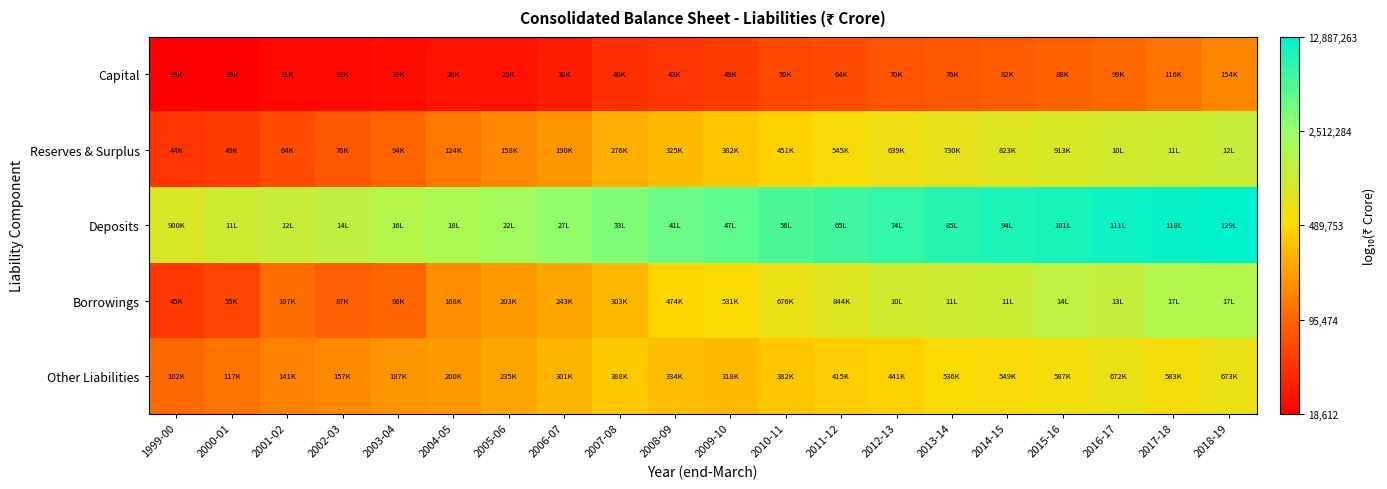

Reading right to left, transcribe all the data shown in this chart.

Capital: 2018-19=5.2	2017-18=5.1	2016-17=5.0	2015-16=4.9	2014-15=4.9	2013-14=4.9	2012-13=4.8	2011-12=4.8	2010-11=4.8	2009-10=4.7	2008-09=4.6	2007-08=4.6	2006-07=4.5	2005-06=4.4	2004-05=4.4	2003-04=4.3	2002-03=4.3	2001-02=4.3	2000-01=4.3	1999-00=4.3
Reserves & Surplus: 2018-19=6.1	2017-18=6.0	2016-17=6.0	2015-16=6.0	2014-15=5.9	2013-14=5.9	2012-13=5.8	2011-12=5.7	2010-11=5.7	2009-10=5.6	2008-09=5.5	2007-08=5.4	2006-07=5.3	2005-06=5.2	2004-05=5.1	2003-04=5.0	2002-03=4.9	2001-02=4.8	2000-01=4.7	1999-00=4.6
Deposits: 2018-19=7.1	2017-18=7.1	2016-17=7.0	2015-16=7.0	2014-15=7.0	2013-14=6.9	2012-13=6.9	2011-12=6.8	2010-11=6.7	2009-10=6.7	2008-09=6.6	2007-08=6.5	2006-07=6.4	2005-06=6.3	2004-05=6.3	2003-04=6.2	2002-03=6.1	2001-02=6.1	2000-01=6.0	1999-00=6.0
Borrowings: 2018-19=6.2	2017-18=6.2	2016-17=6.1	2015-16=6.2	2014-15=6.1	2013-14=6.0	2012-13=6.0	2011-12=5.9	2010-11=5.8	2009-10=5.7	2008-09=5.7	2007-08=5.5	2006-07=5.4	2005-06=5.3	2004-05=5.2	2003-04=5.0	2002-03=4.9	2001-02=5.0	2000-01=4.7	1999-00=4.7
Other Liabilities: 2018-19=5.8	2017-18=5.8	2016-17=5.8	2015-16=5.8	2014-15=5.7	2013-14=5.7	2012-13=5.6	2011-12=5.6	2010-11=5.6	2009-10=5.5	2008-09=5.5	2007-08=5.6	2006-07=5.5	2005-06=5.4	2004-05=5.3	2003-04=5.3	2002-03=5.2	2001-02=5.2	2000-01=5.1	1999-00=5.0